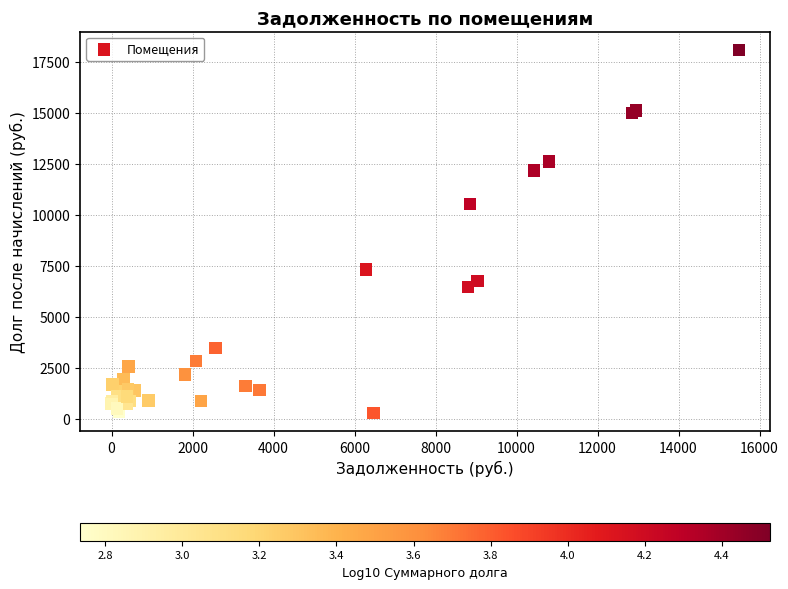

What Y value in the scatter plot is closest to 9199?

10537.2